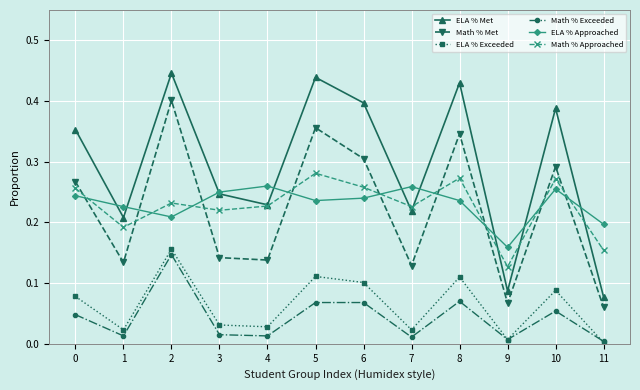

True or false: ELA % Exceeded has a value of 0.2 at 2.

True